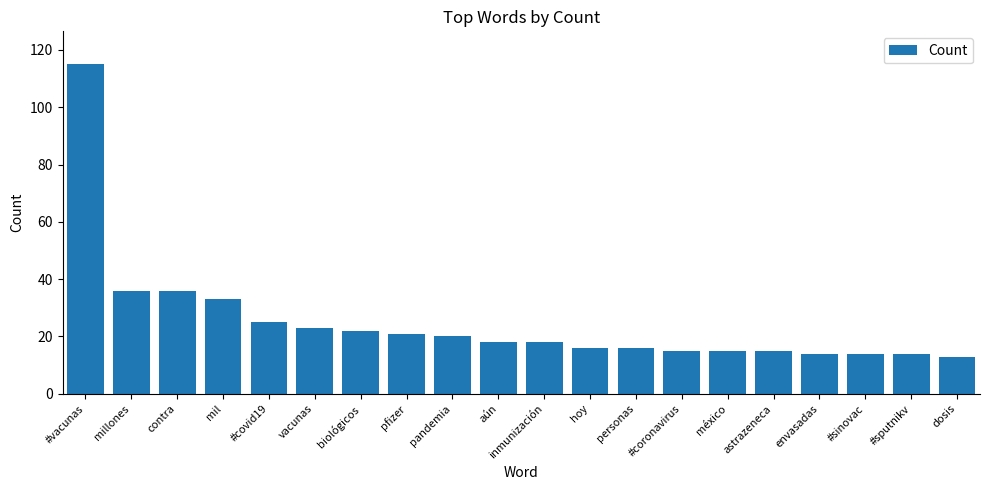

What is the greatest value displayed?

115